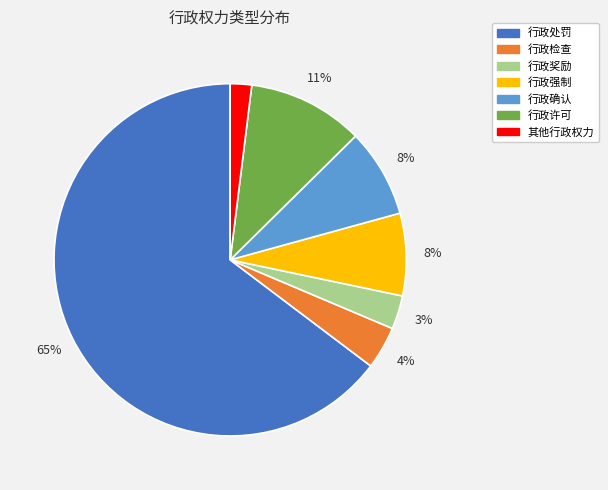

The 行政强制 slice represents 8% of the pie. True or false?

True